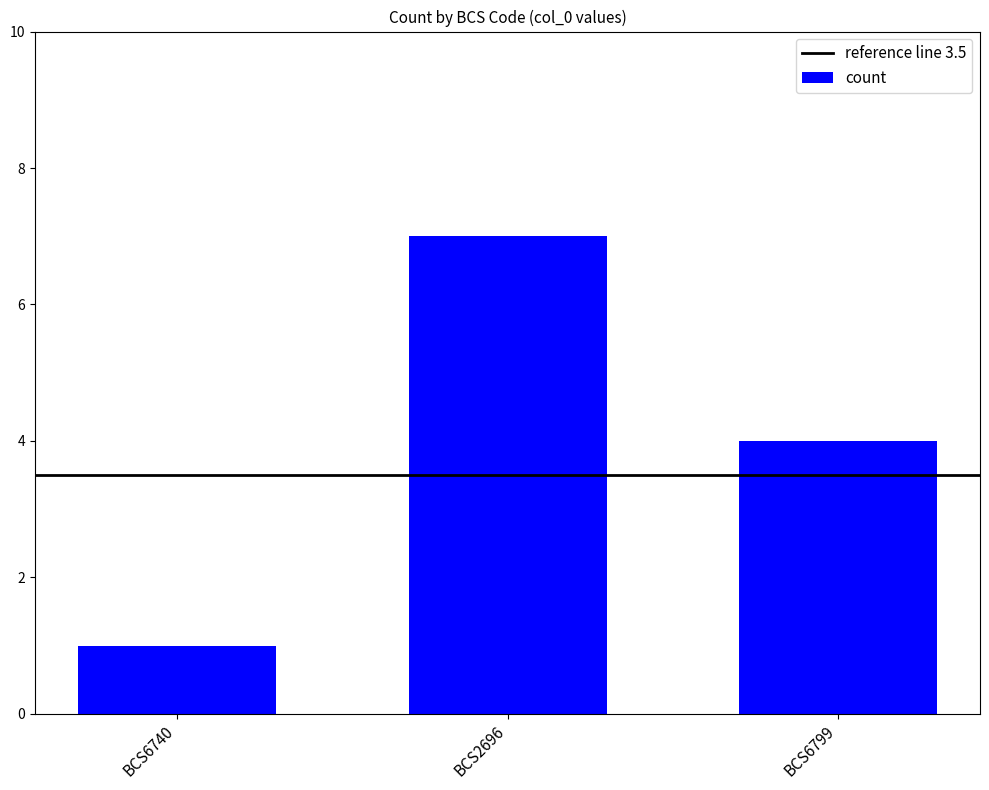

How many bars are there in total?

3